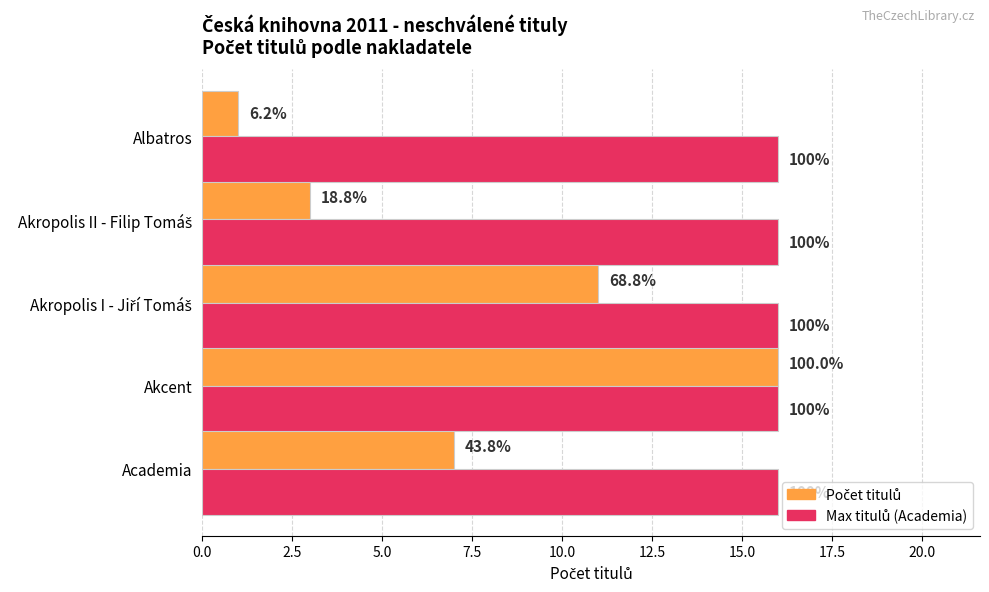

Which series has the widest spread of values?

Počet titulů